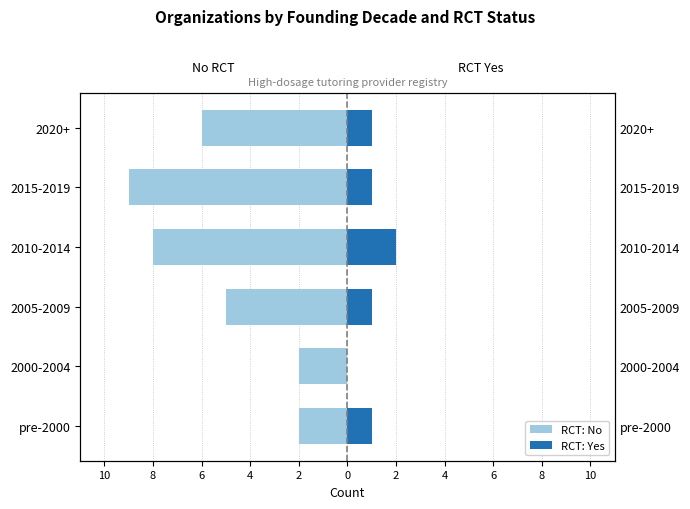

What is the average value of the RCT: No series?

-5